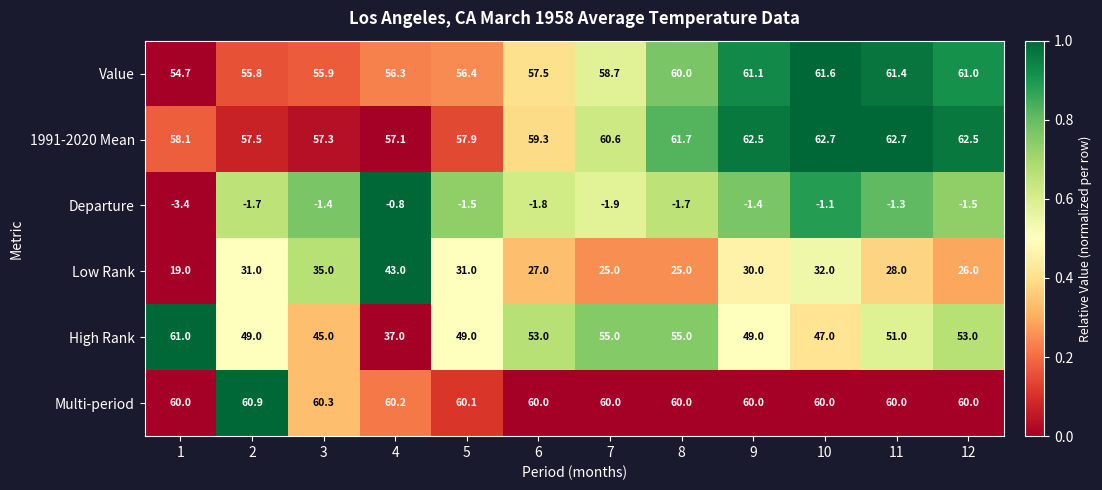

Which series has the largest total across all categories?

Multi-period